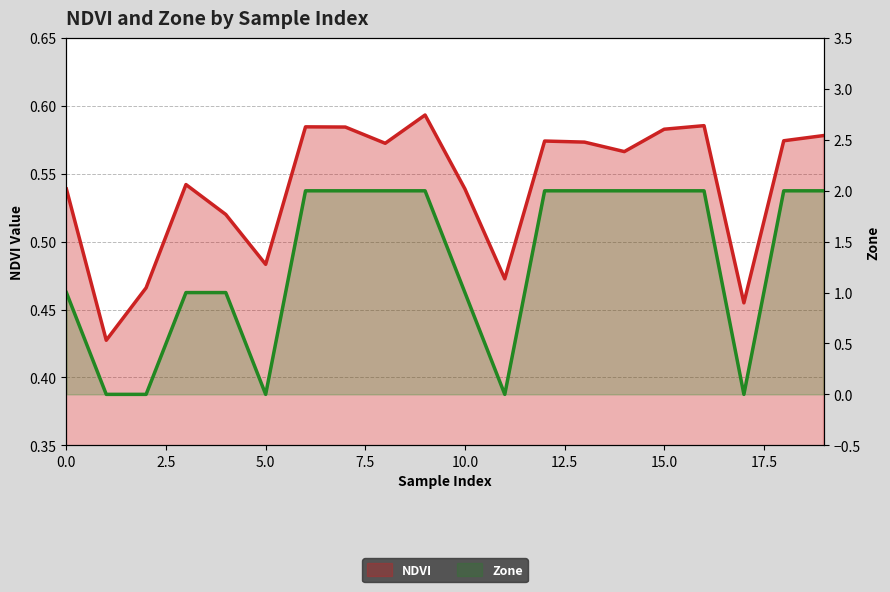

True or false: Zone and NDVI cross at least once.

True